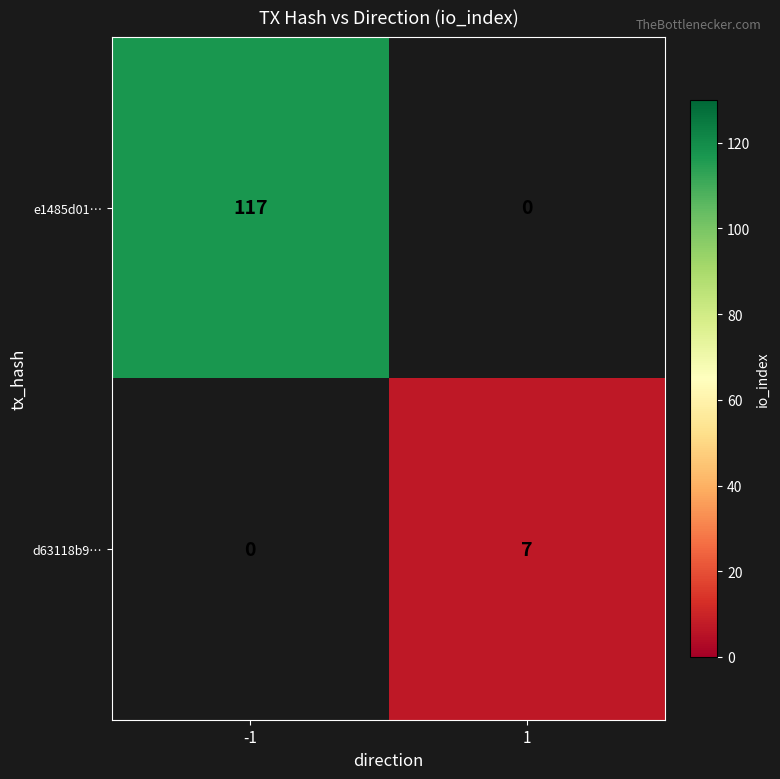

Reading right to left, list all the values displayed in this chart.

e1485d01…: 0	117
d63118b9…: 7	0